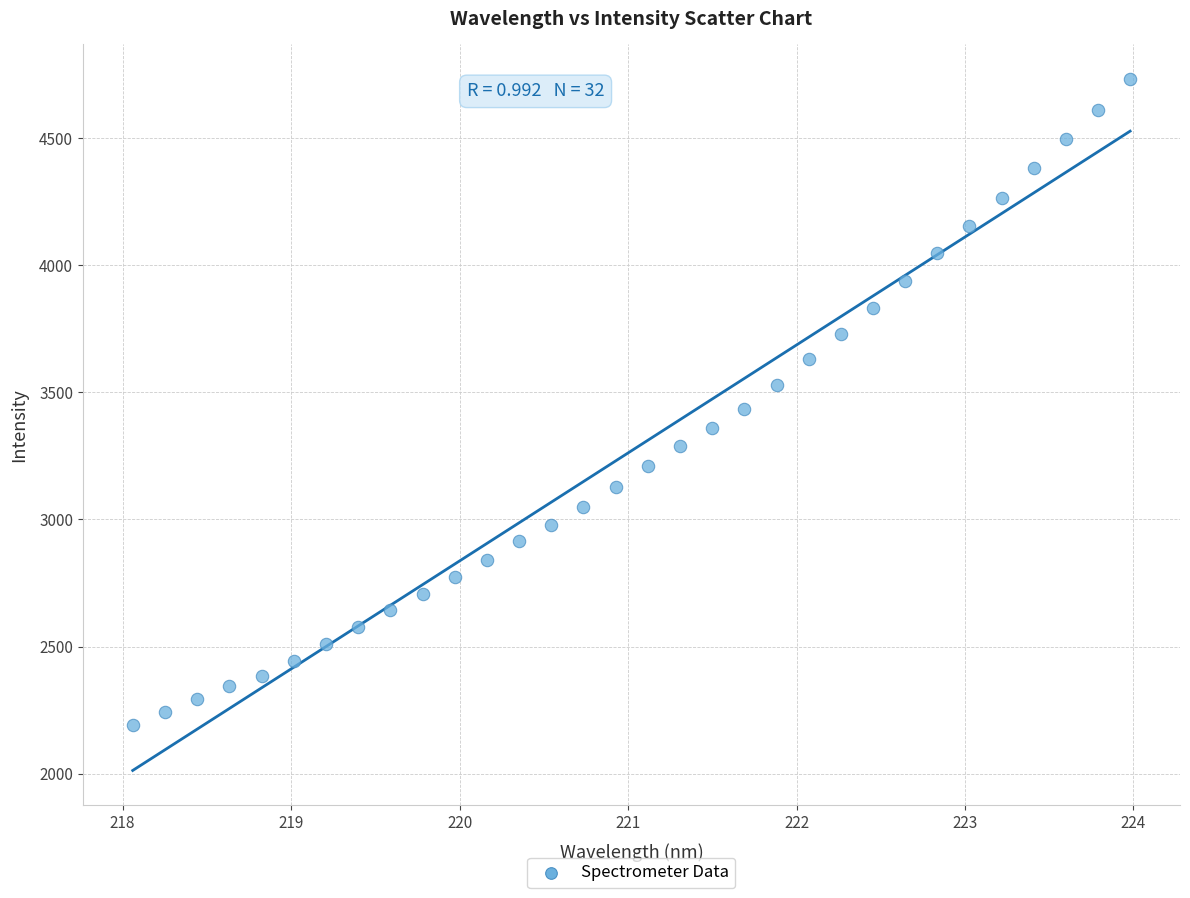

What is the range of Y values (max minus min)?

2542.1